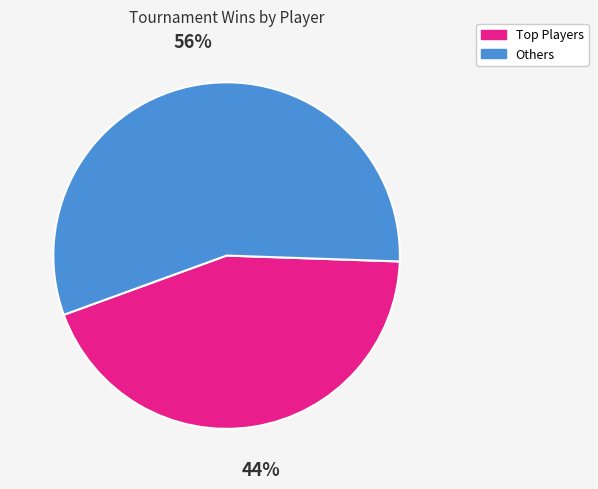

To the nearest percent, what is the average slice percentage?

50%